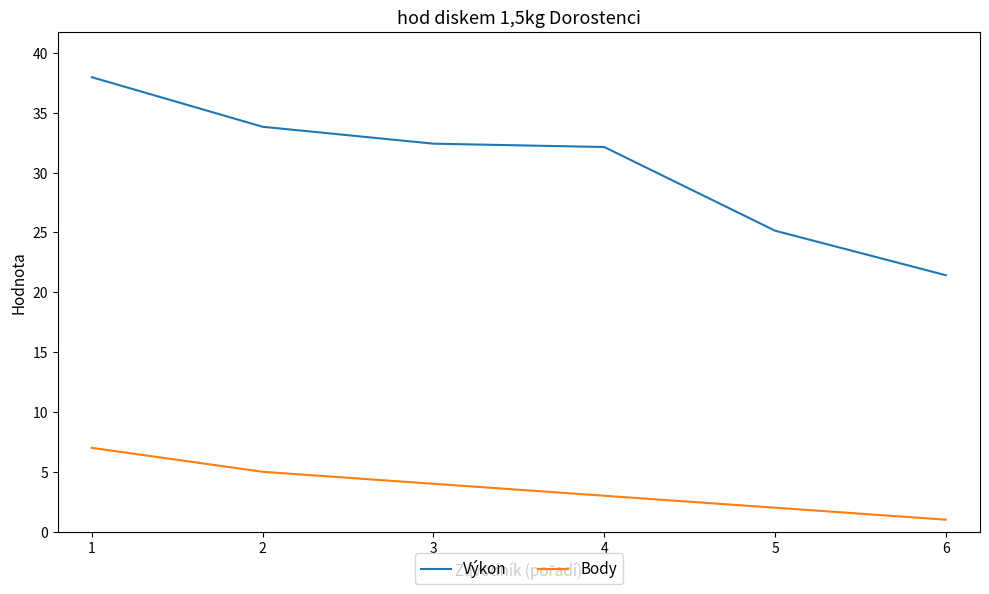

What are all the series names shown in the legend?

Výkon, Body